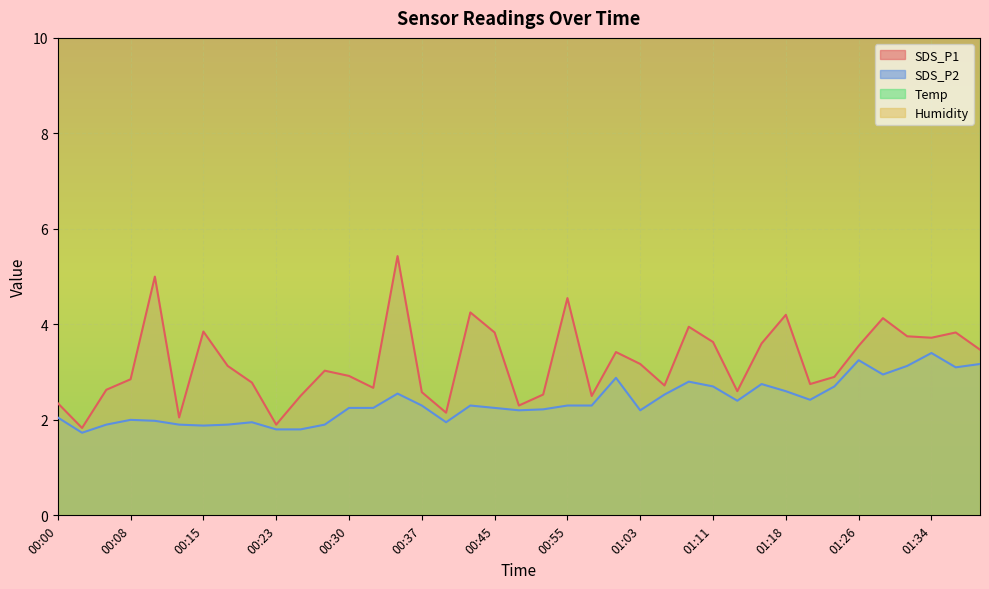

What is the smallest value displayed?

1.7